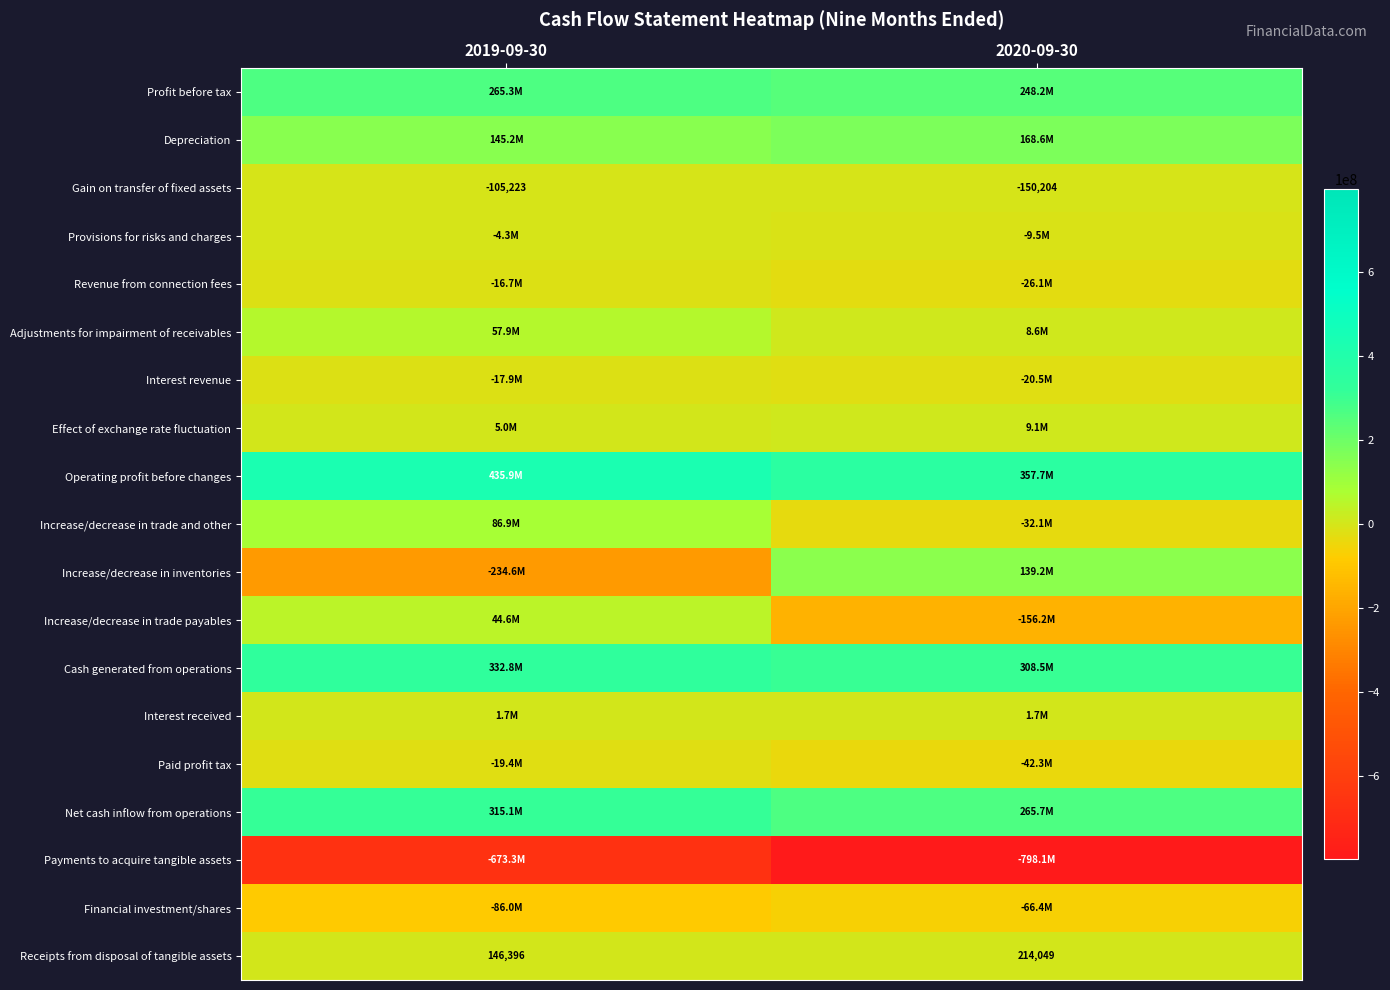

What is the difference between the Receipts from disposal of tangible assets values at 2020-09-30 and 2019-09-30?

67653